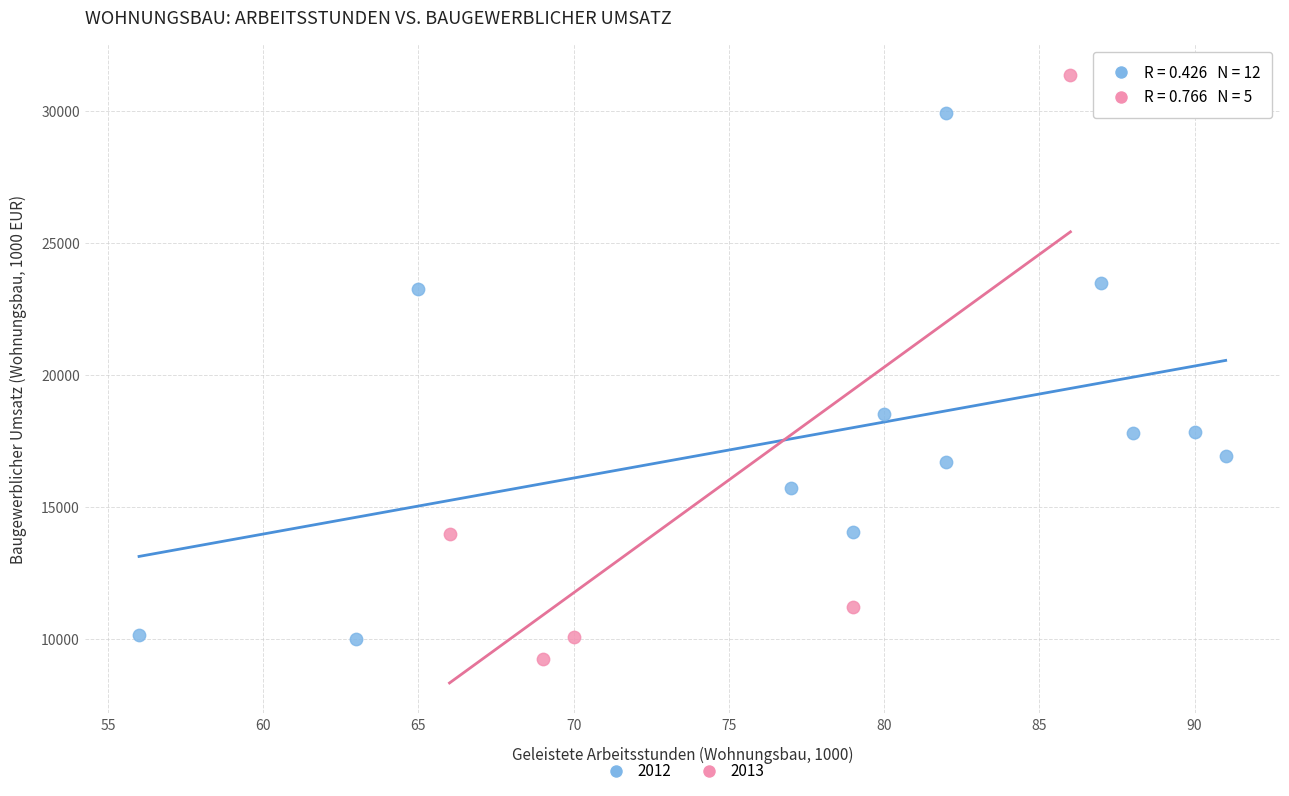

Which series reaches the maximum Y coordinate?

2013